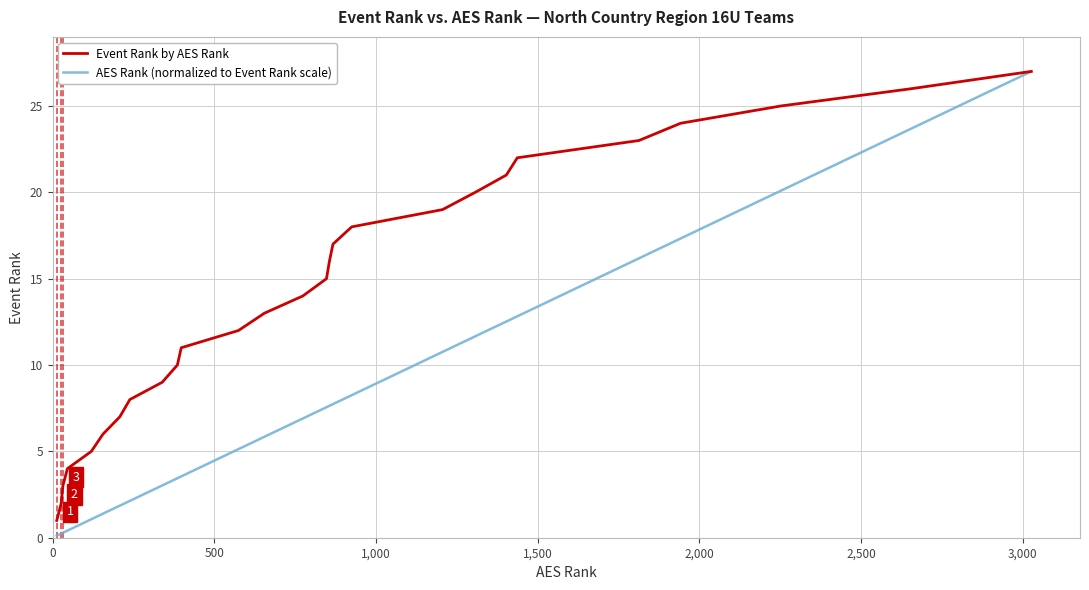

What is the difference between the maximum and minimum values in the Event Rank by AES Rank series?

26.0